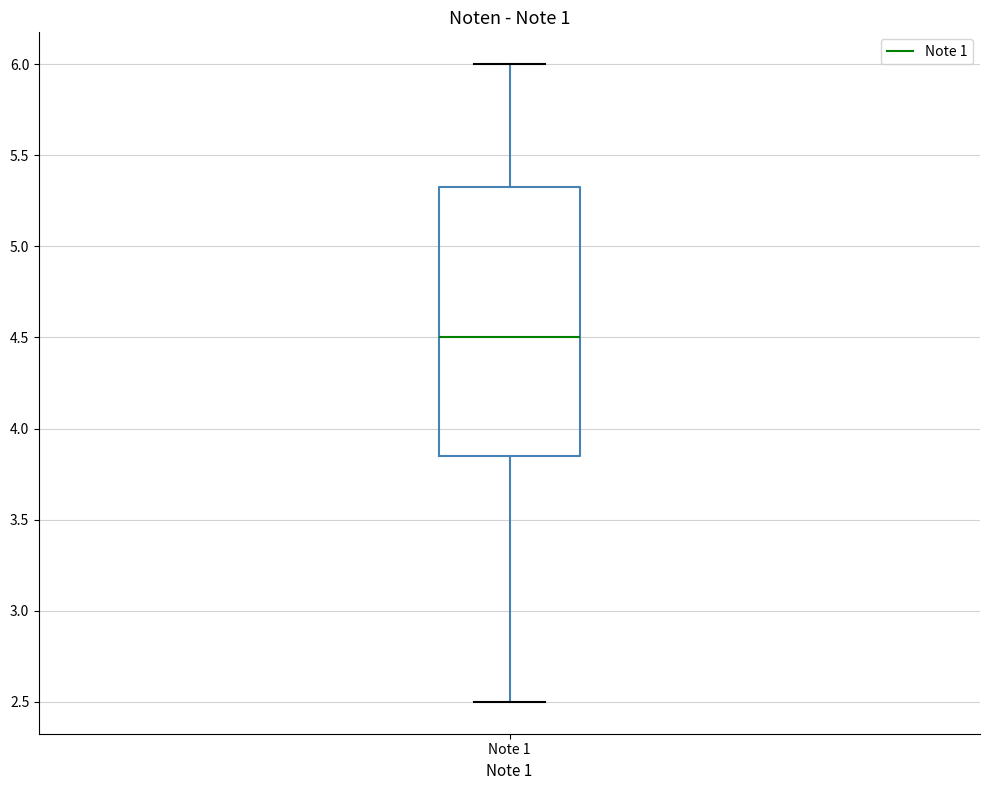

Read this box plot against the y-axis: the position of the median line, the range covered by the box, and the ends of both whiskers. The values are not printed on the chart, so give them approximately, as read against the axis.

median 4.50, box 3.85 to 5.35, whiskers 2.50 to 6.00